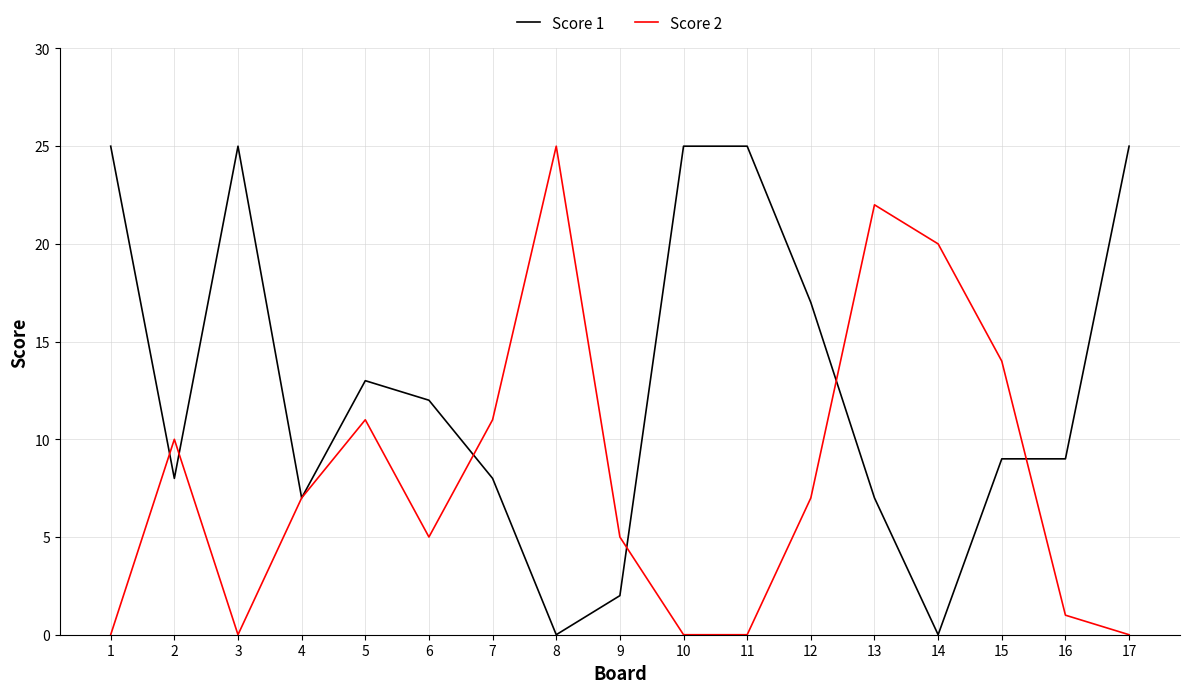

True or false: Score 2 has a value of 15 at 7.

False